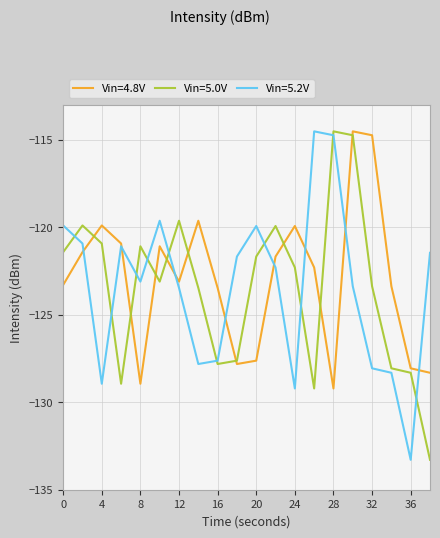

What is the minimum value shown in the chart?

-133.3